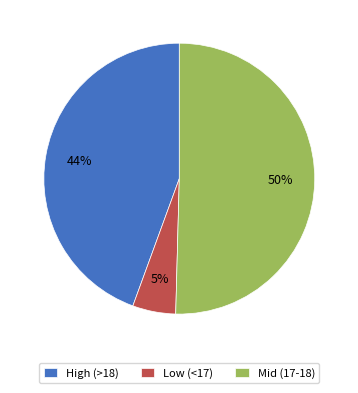

How many segments does this pie chart have?

3